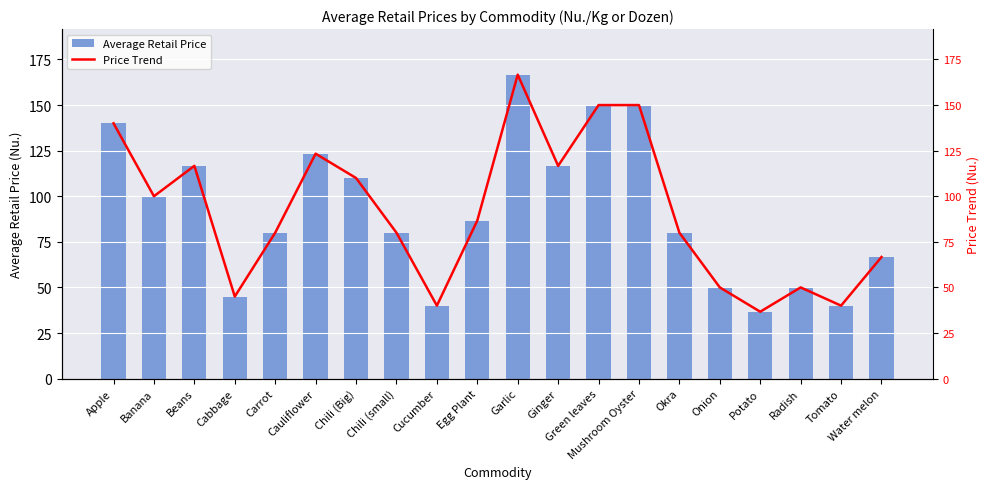

What is the total value across all series at Water melon?

133.3